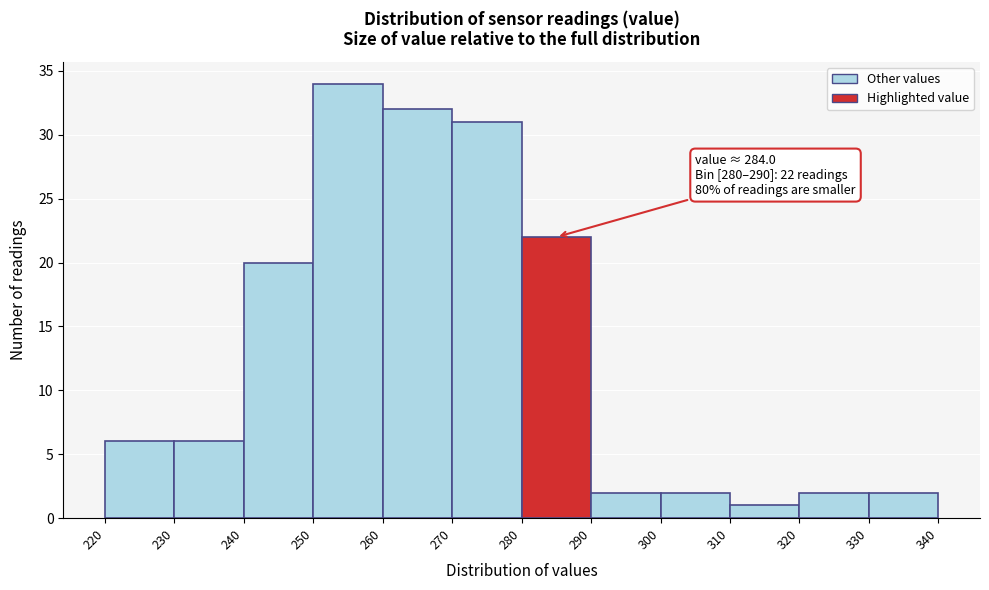

Over which range of the x-axis is the bar tallest?

250 to 260